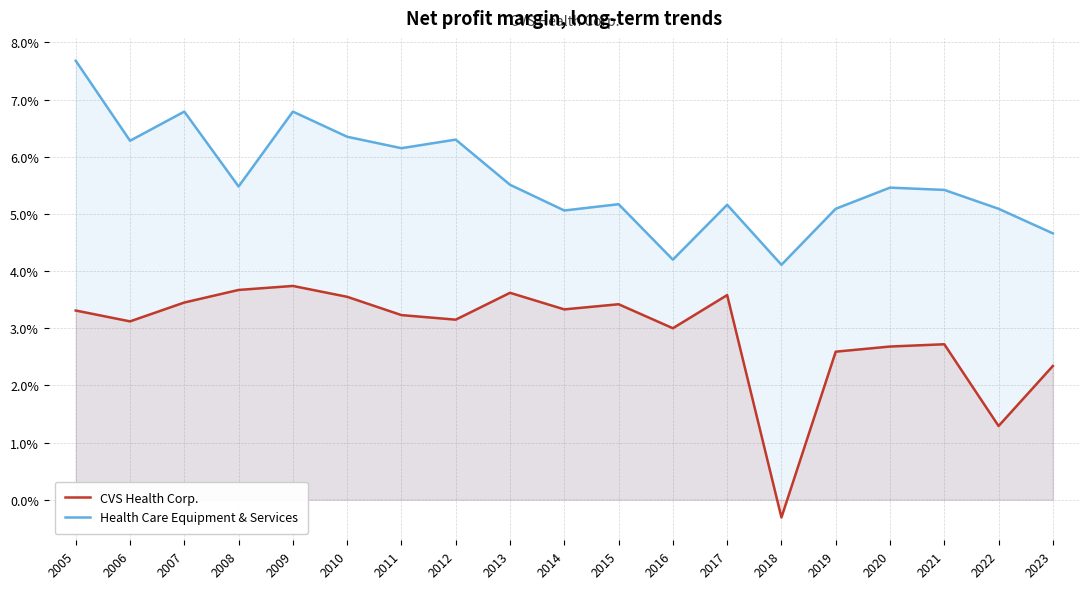

List the series in order of their peak value, lowest first.

CVS Health Corp., Health Care Equipment & Services